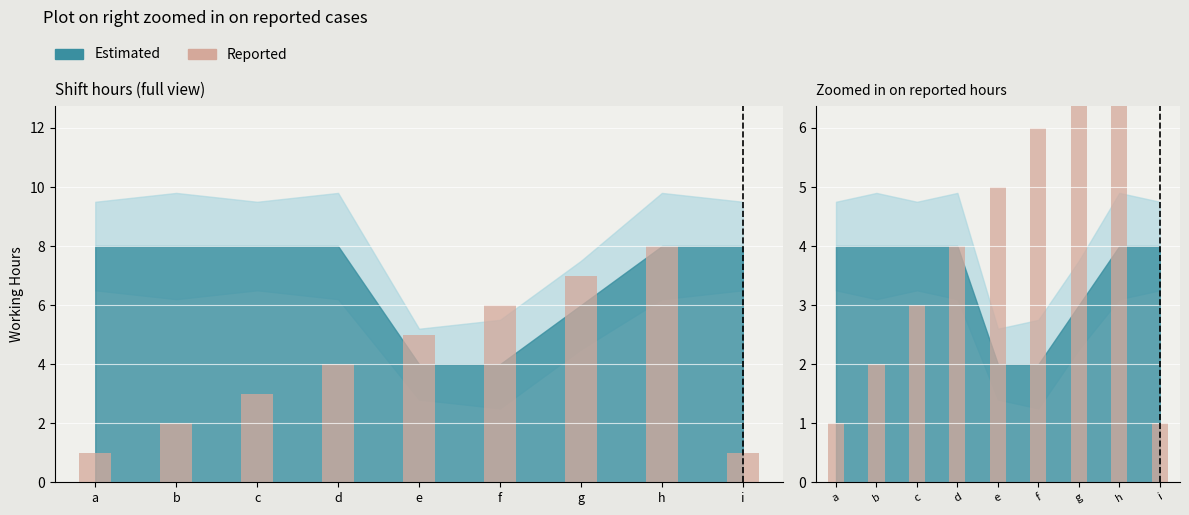

Reading left to right, extract all data points from this chart.

a=1	b=2	c=3	d=4	e=5	f=6	g=7	h=8	i=1